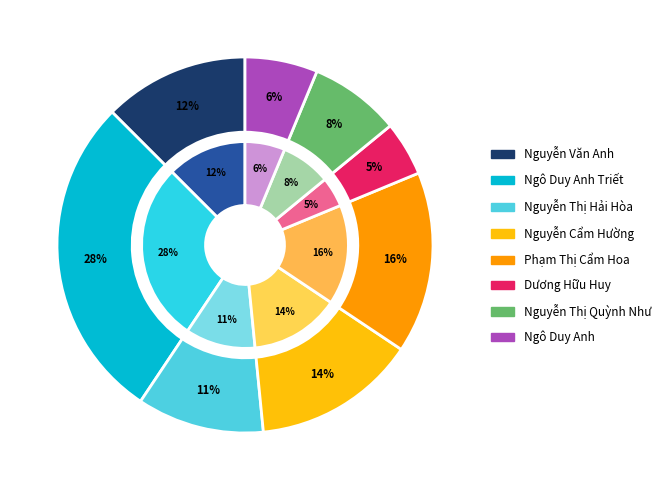

What is the total percentage of Nguyễn Thị Hải Hòa and Ngô Duy Anh?

17.2%